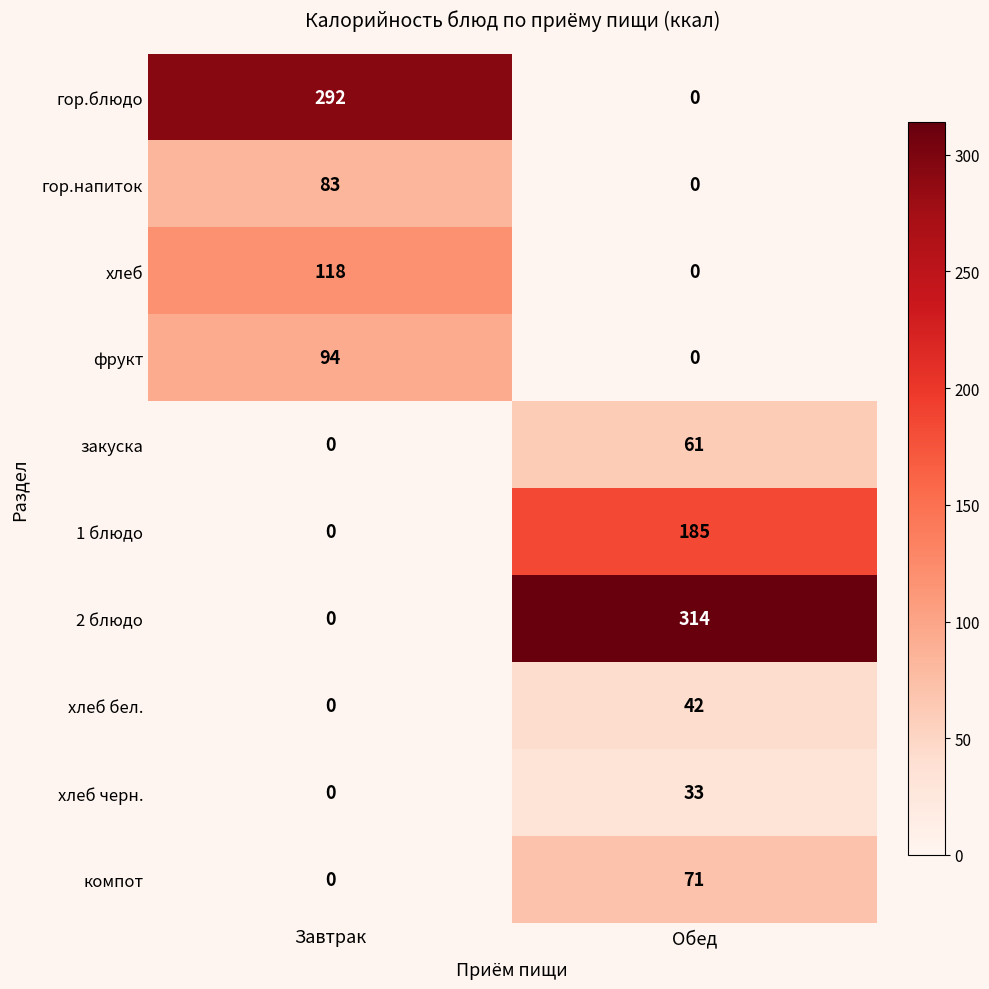

Reading left to right, transcribe all the data shown in this chart.

гор.блюдо: 292	0
гор.напиток: 83	0
хлеб: 118	0
фрукт: 94	0
закуска: 0	61
1 блюдо: 0	185
2 блюдо: 0	314
хлеб бел.: 0	42
хлеб черн.: 0	33
компот: 0	71